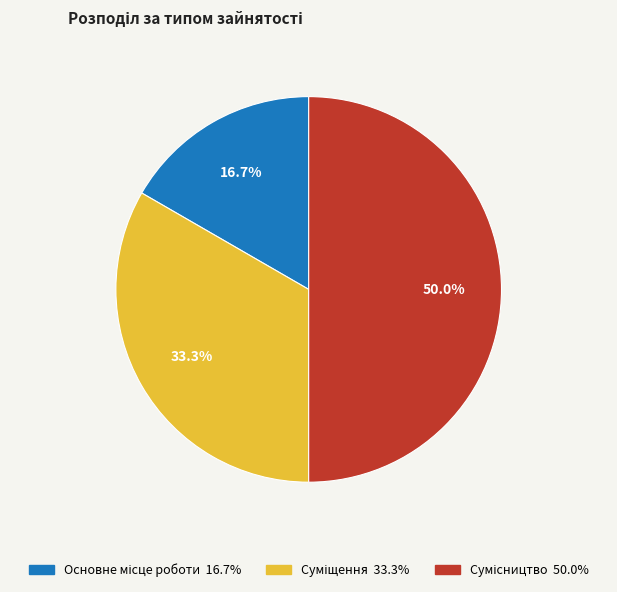

To the nearest percent, what is the difference between the largest and smallest slice percentages?

33%